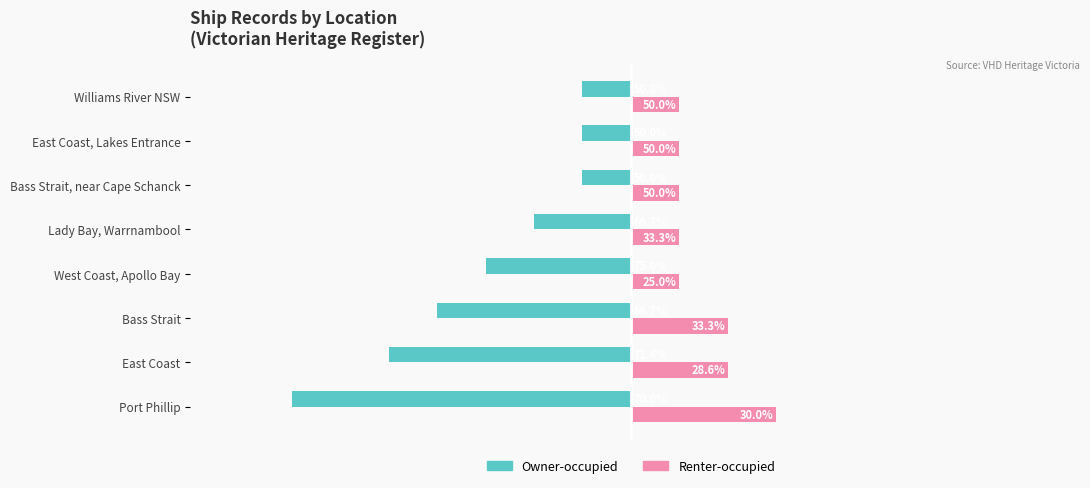

Count the Renter-occupied values in the range 1 to 2.

7